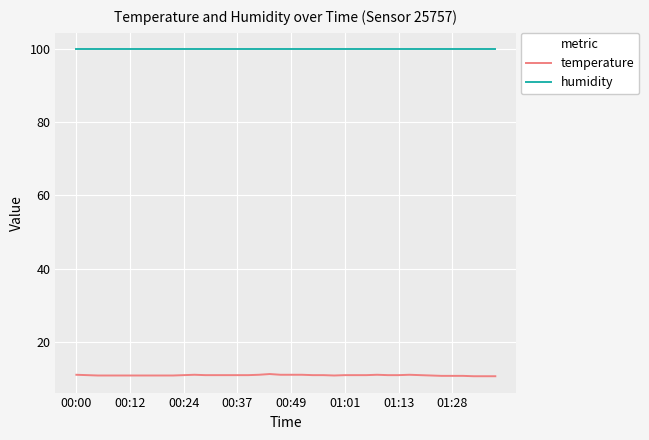

True or false: humidity and temperature intersect in this chart.

False